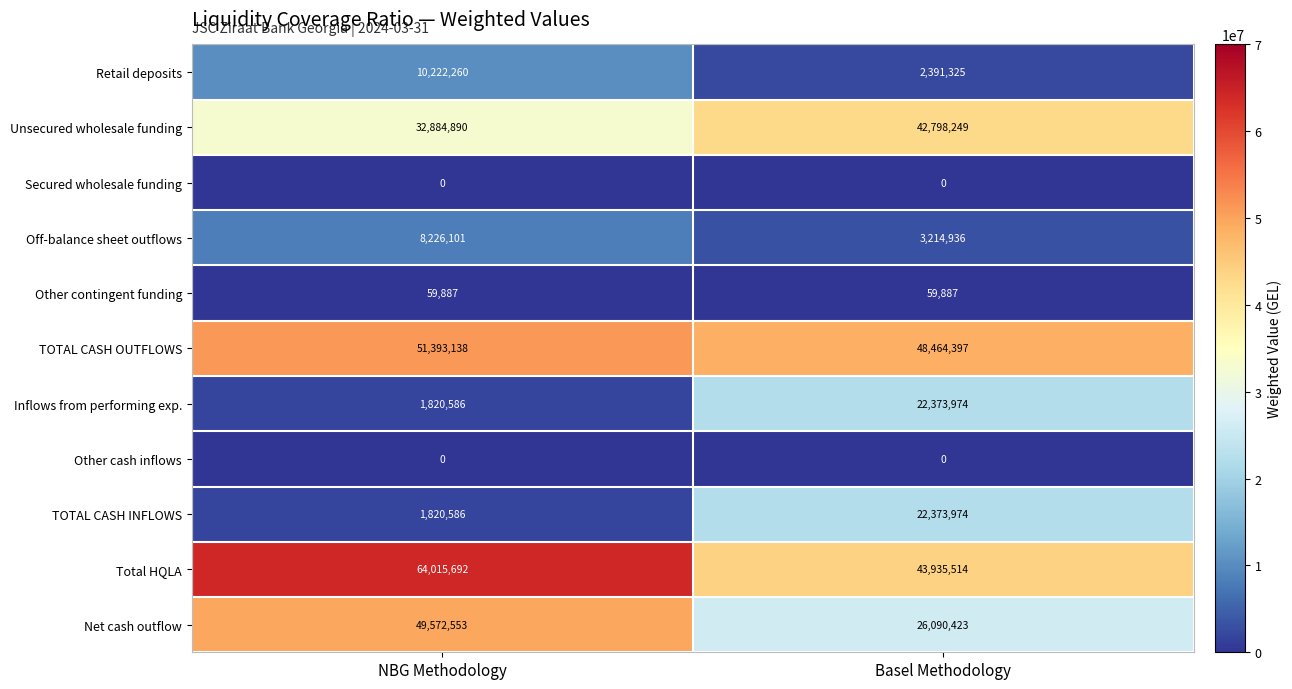

Reading left to right, list all the values displayed in this chart.

Retail deposits: NBG Methodology=10222260	Basel Methodology=2391325
Unsecured wholesale funding: NBG Methodology=32884890	Basel Methodology=42798249
Secured wholesale funding: NBG Methodology=0	Basel Methodology=0
Off-balance sheet outflows: NBG Methodology=8226101	Basel Methodology=3214936
Other contingent funding: NBG Methodology=59887	Basel Methodology=59887
TOTAL CASH OUTFLOWS: NBG Methodology=51393138	Basel Methodology=48464397
Inflows from performing exp.: NBG Methodology=1820586	Basel Methodology=22373974
Other cash inflows: NBG Methodology=0	Basel Methodology=0
TOTAL CASH INFLOWS: NBG Methodology=1820586	Basel Methodology=22373974
Total HQLA: NBG Methodology=64015692	Basel Methodology=43935514
Net cash outflow: NBG Methodology=49572553	Basel Methodology=26090423